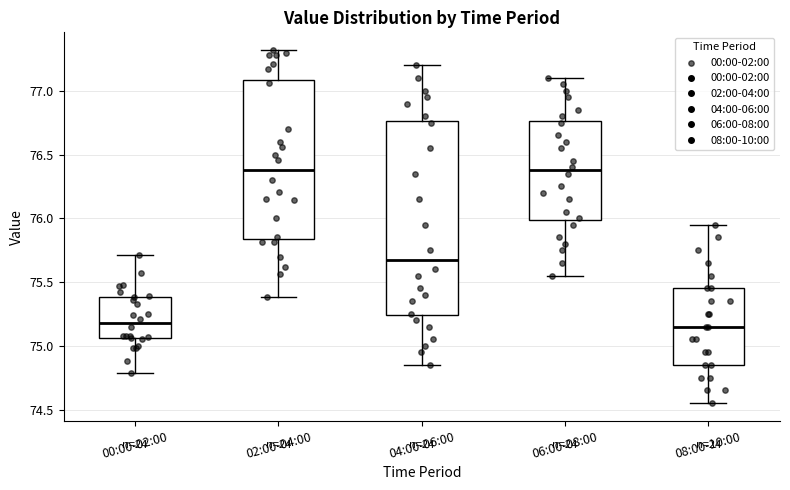

Reading left to right, read every box against the y-axis: the position of its median line, the range the box covers, and the ends of its whiskers. The values are not printed on the chart, so give them approximately, as read against the axis.

00:00-02:00: median 75.20, box 75.05 to 75.40, whiskers 74.80 to 75.70
02:00-04:00: median 76.40, box 75.85 to 77.10, whiskers 75.40 to 77.30
04:00-06:00: median 75.70, box 75.25 to 76.75, whiskers 74.85 to 77.20
06:00-08:00: median 76.40, box 76.00 to 76.75, whiskers 75.55 to 77.10
08:00-10:00: median 75.15, box 74.85 to 75.45, whiskers 74.55 to 75.95